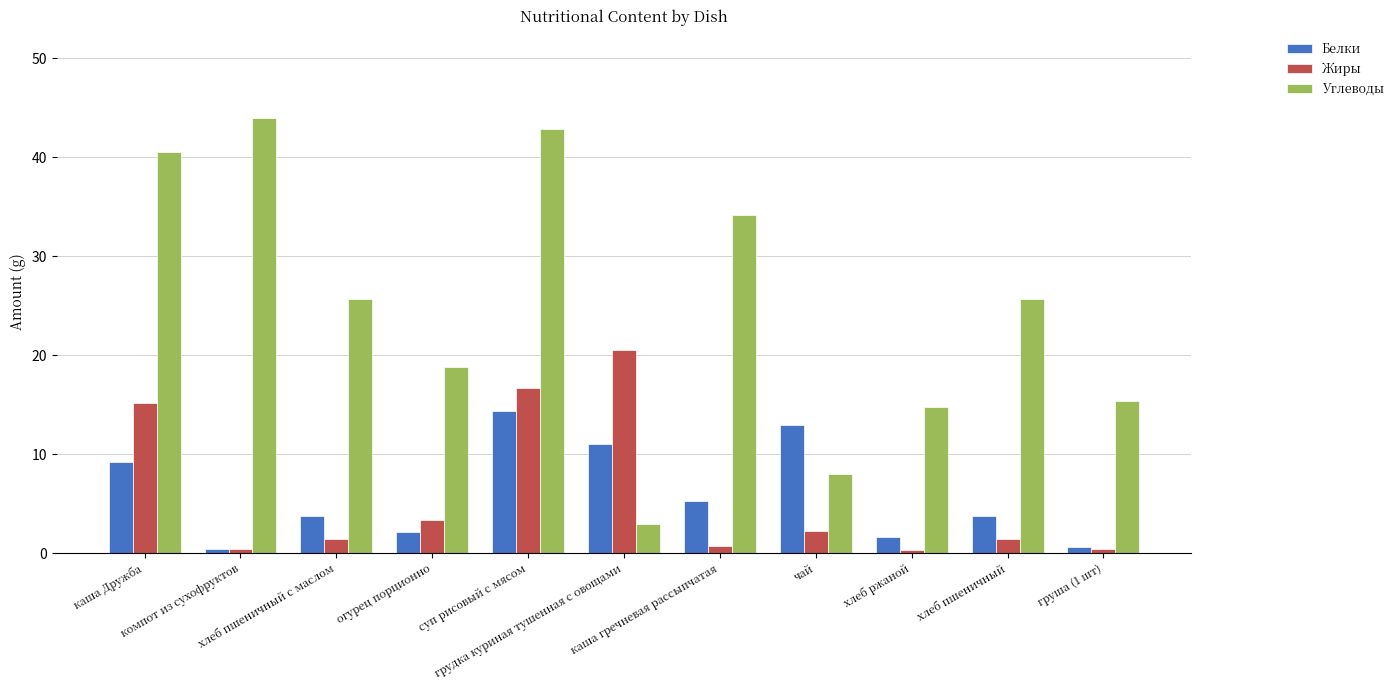

What is the highest value of the Белки series?

14.4